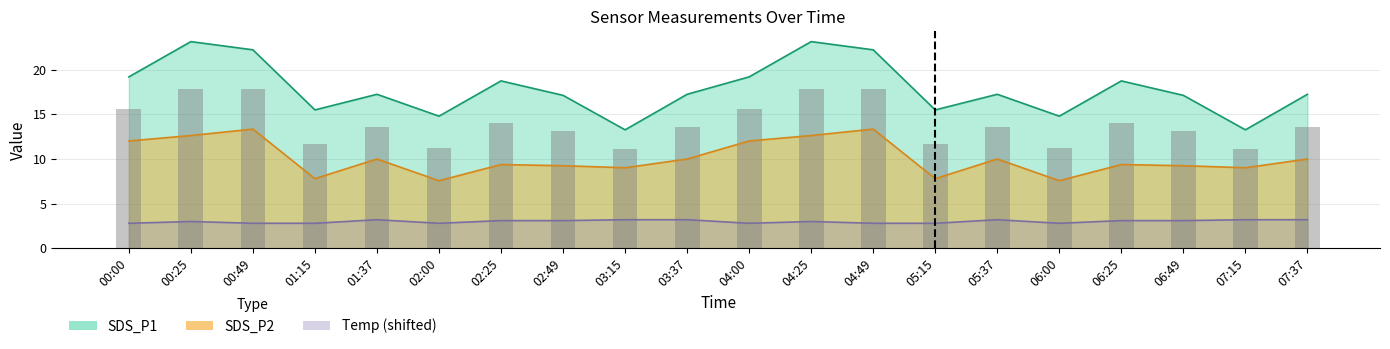

Where does the SDS_P2 series first go above 10?

00:00